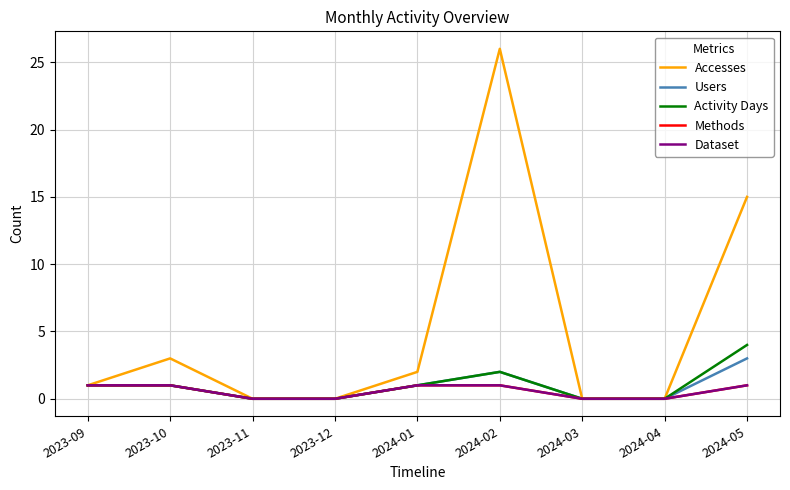

At how many categories does at least one series exceed 22?

1